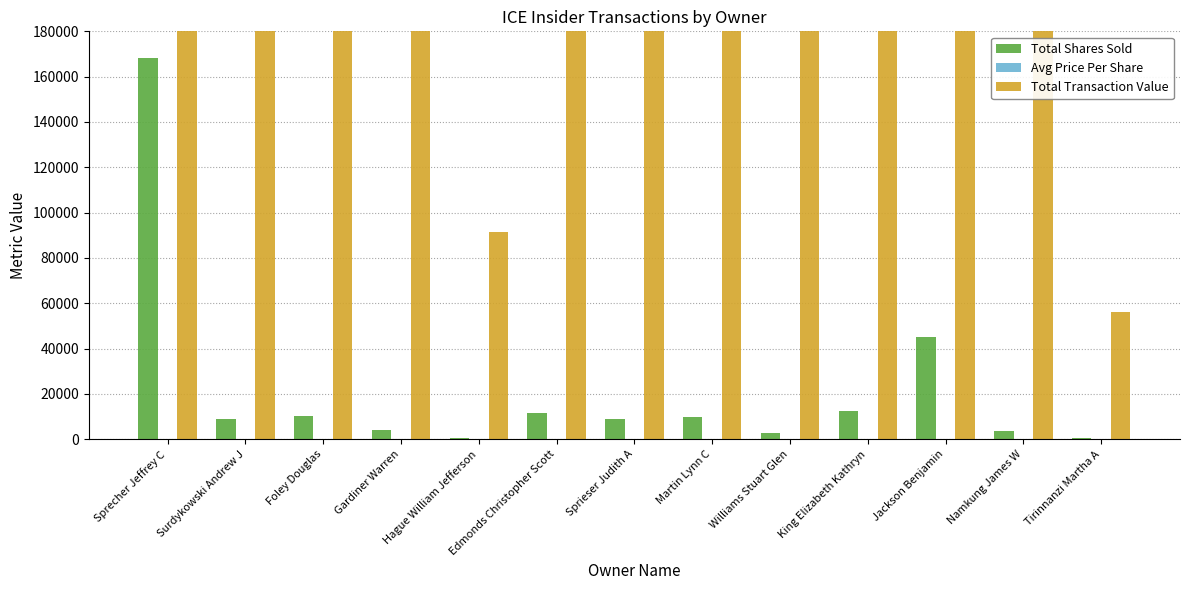

Is it true that Total Transaction Value equals 431329.0 at Namkung James W?

True